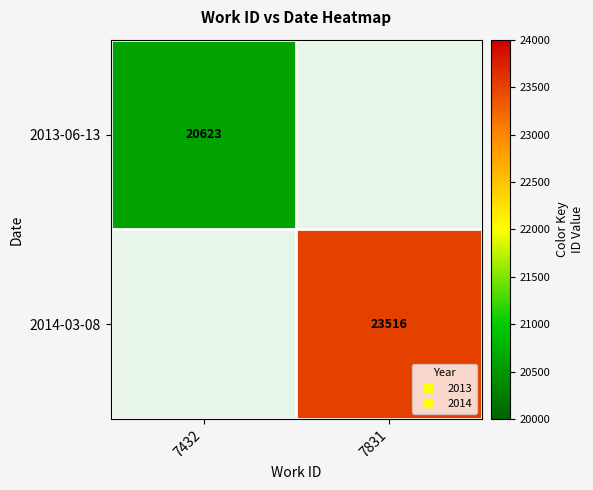

List the labels in order of 2014-03-08 value, smallest first.

7432, 7831